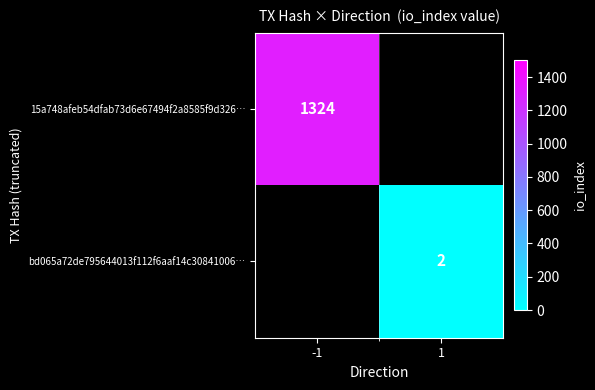

Count the number of data series in this chart.

2